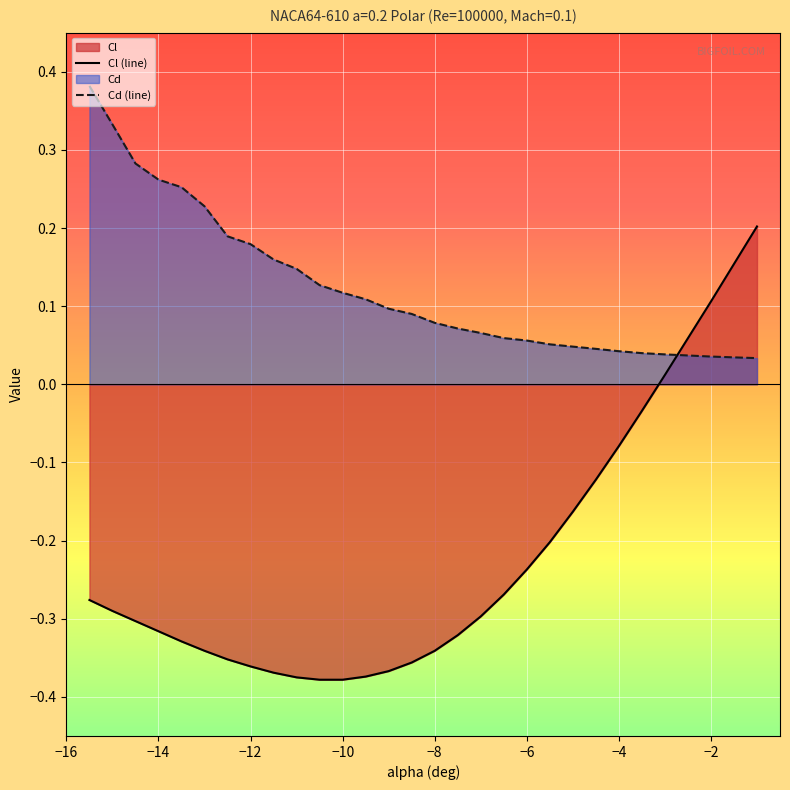

How many times do Cl (line) and Cd (line) cross each other?

1